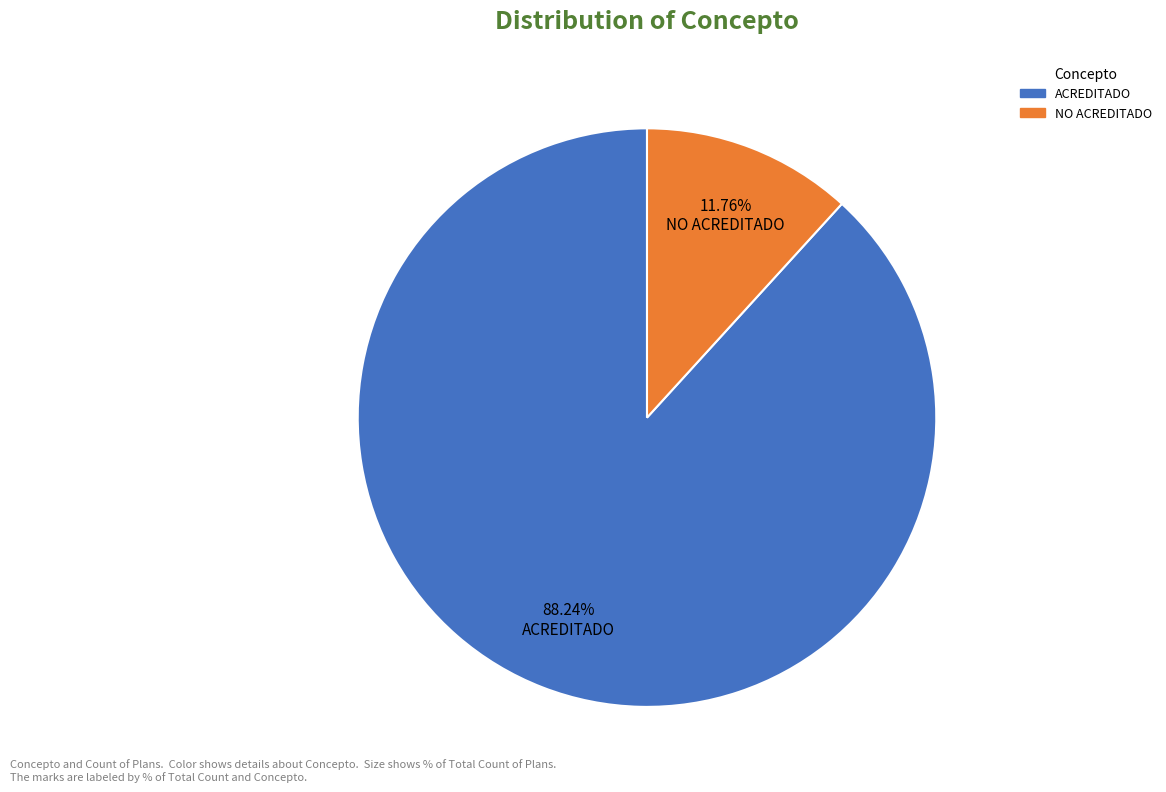

To the nearest percent, what portion does ACREDITADO represent?

88%